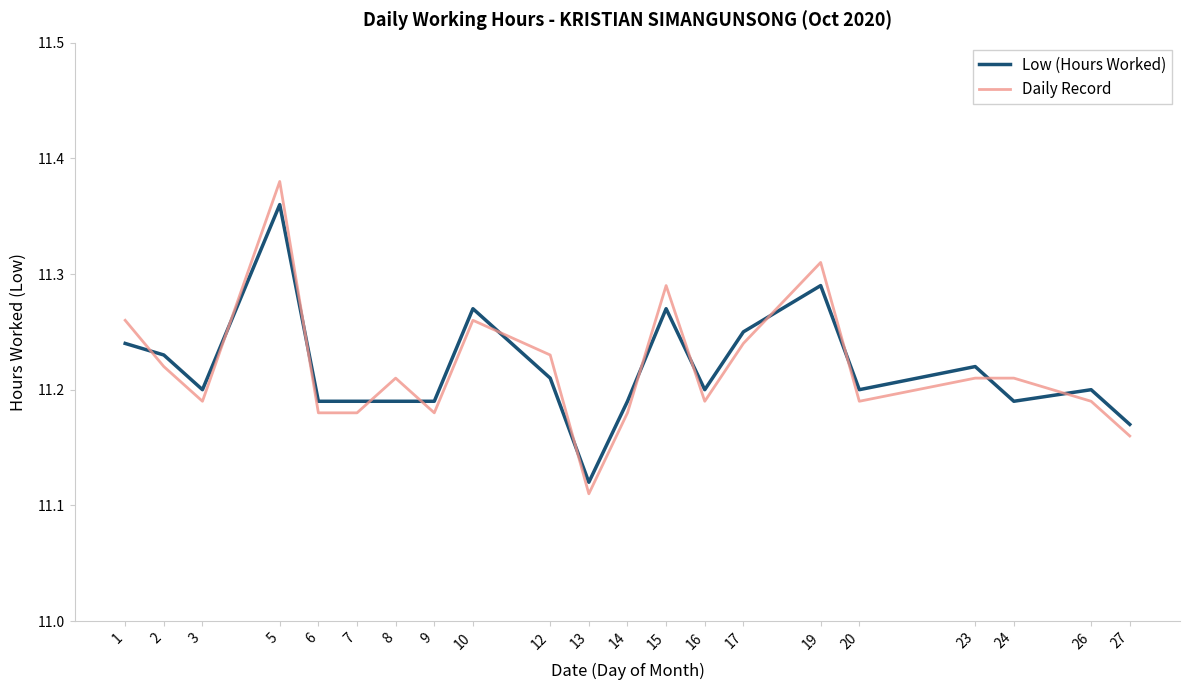

Which label corresponds to the smallest value in the chart?

13